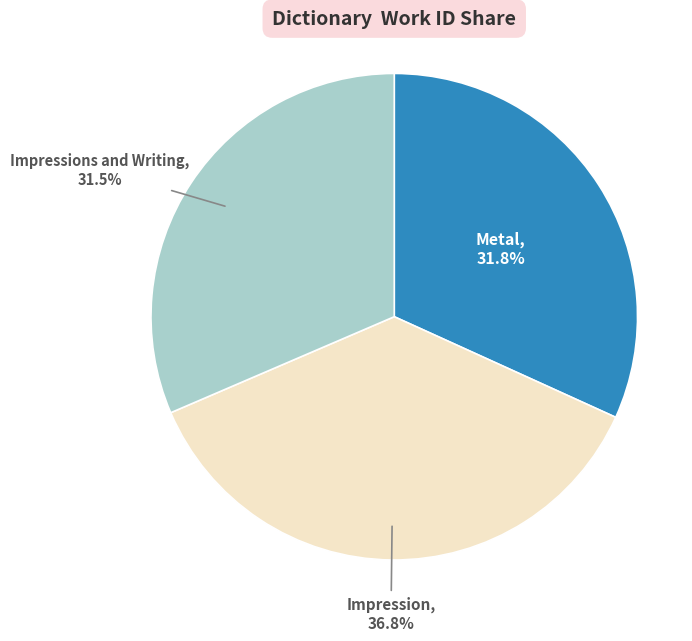

Is there a majority slice in this chart?

No